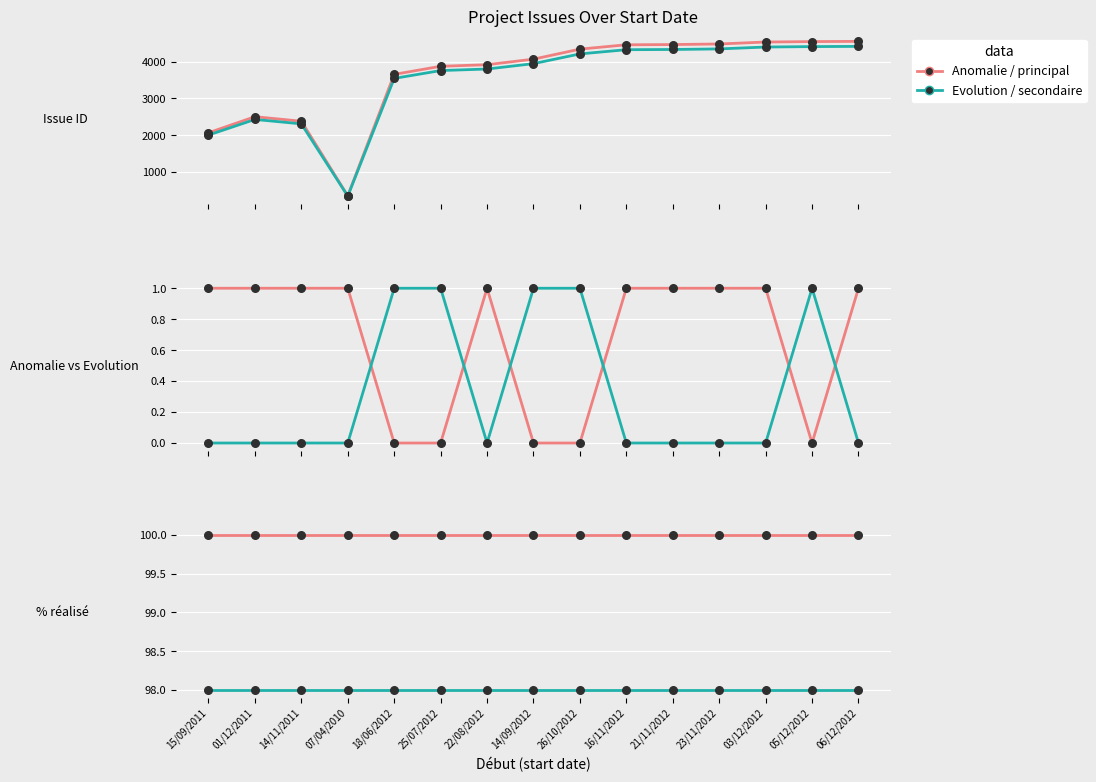

At how many categories does at least one series exceed 99?

15